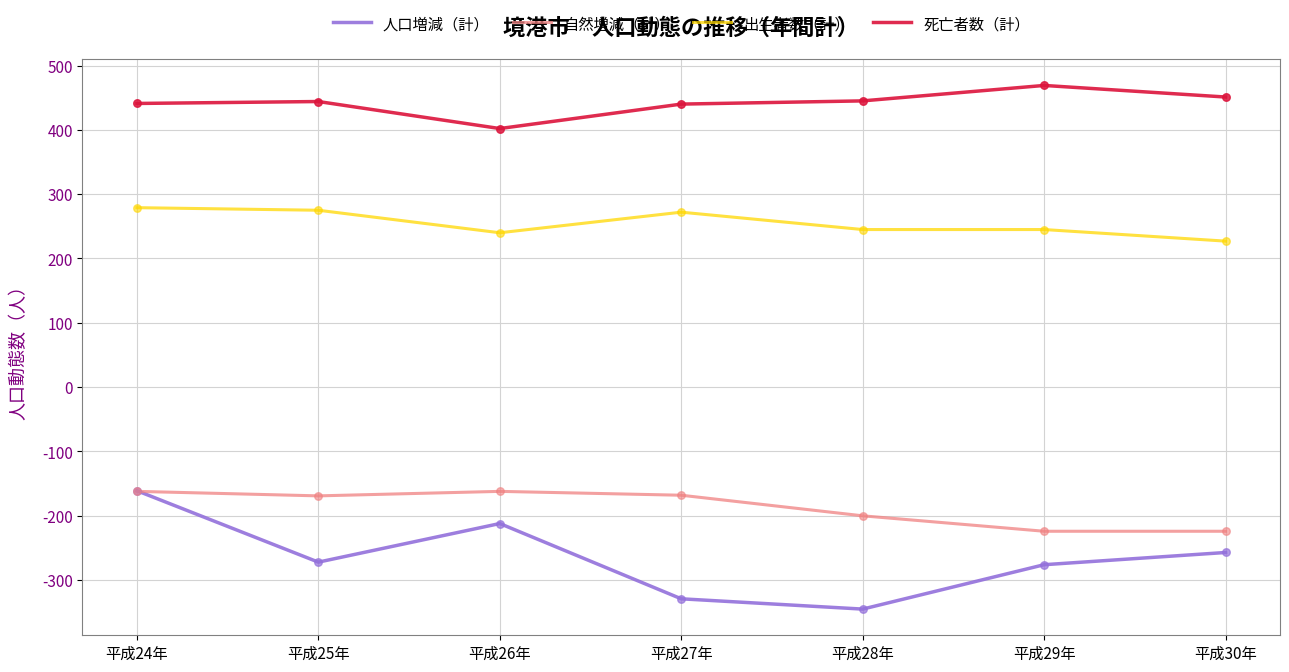

What are all the series names shown in the legend?

人口増減（計）, 自然増減（計）, 出生者数（計）, 死亡者数（計）